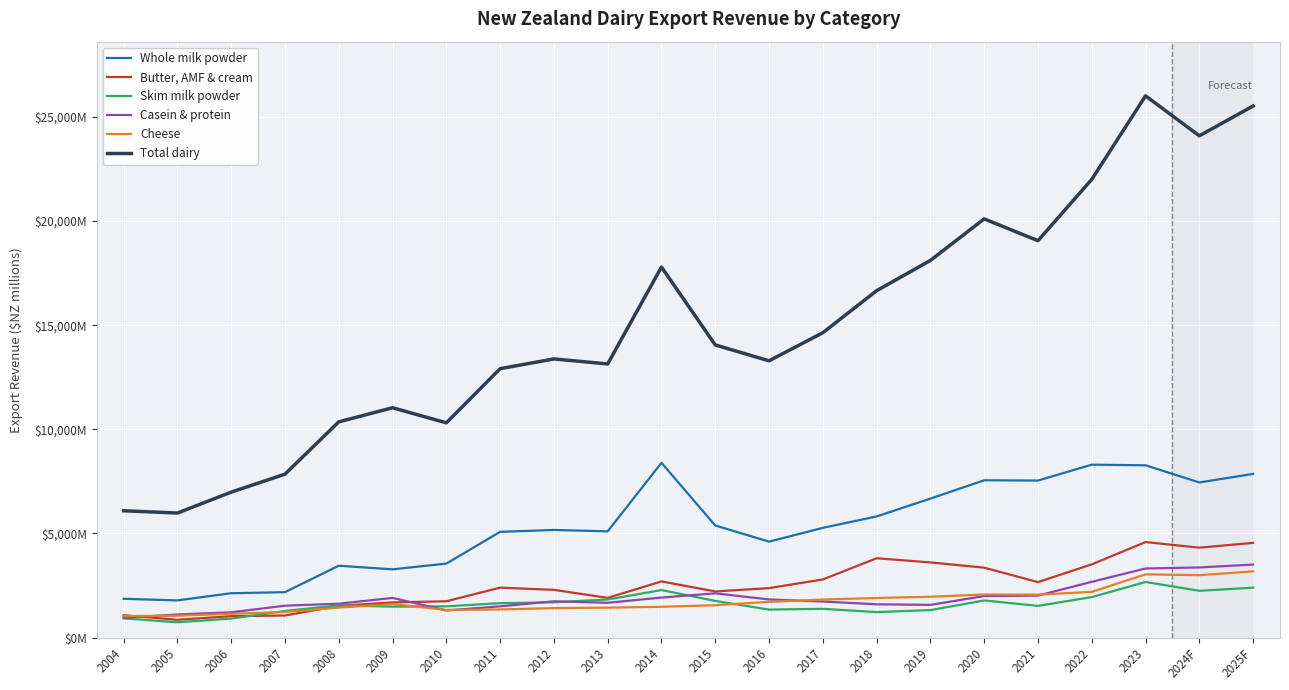

What is the minimum value for Butter, AMF & cream?

858